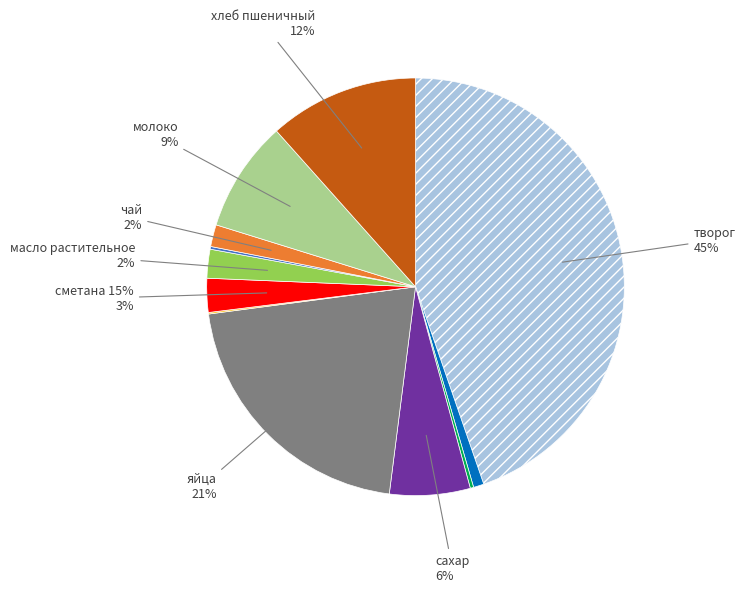

Between хлеб пшеничный and сметана 15%, which is larger?

хлеб пшеничный